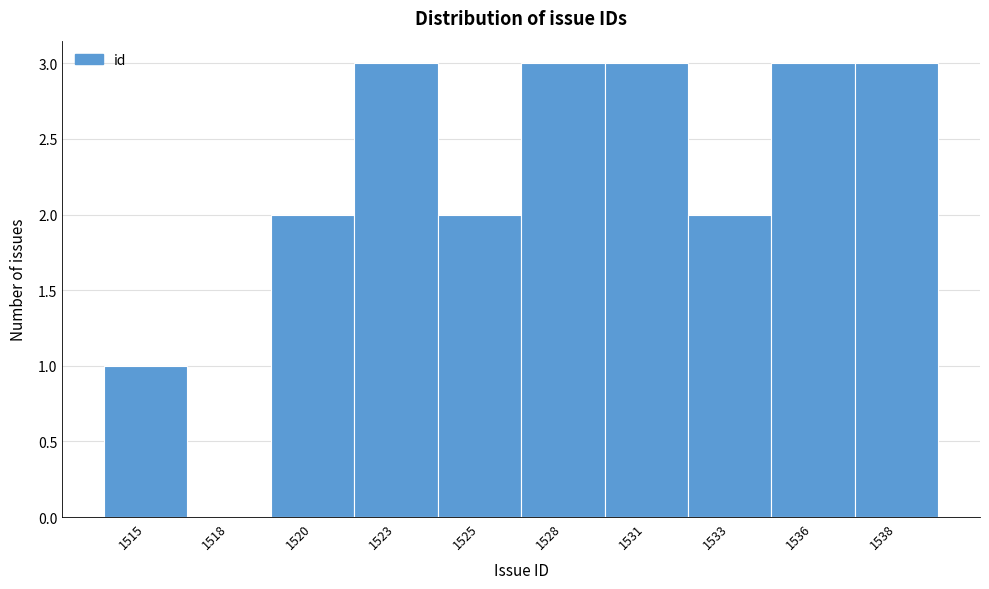

Reading right to left, what are all the values shown in this chart?

1538=3	1536=3	1533=2	1531=3	1528=3	1525=2	1523=3	1520=2	1518=0	1515=1